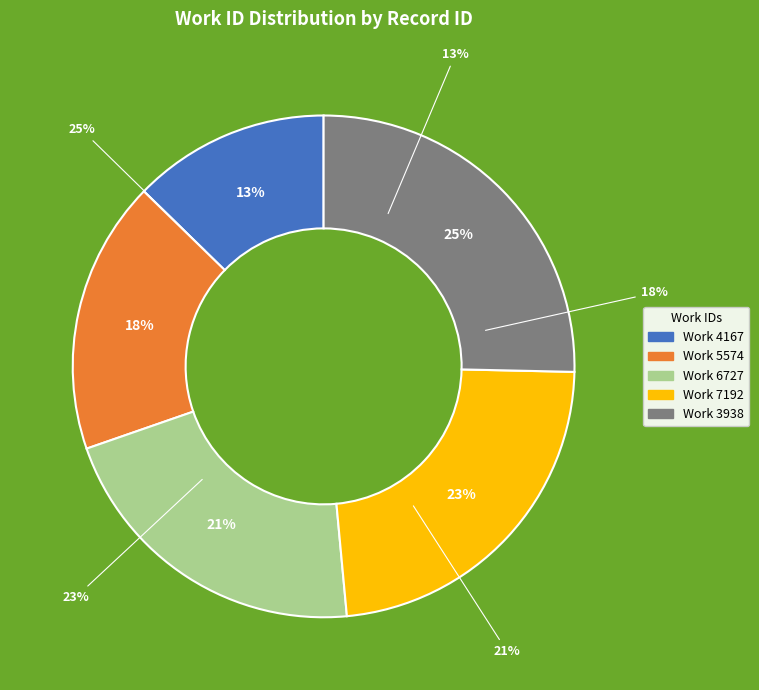

Between 4167 and 6727, which is larger?

6727